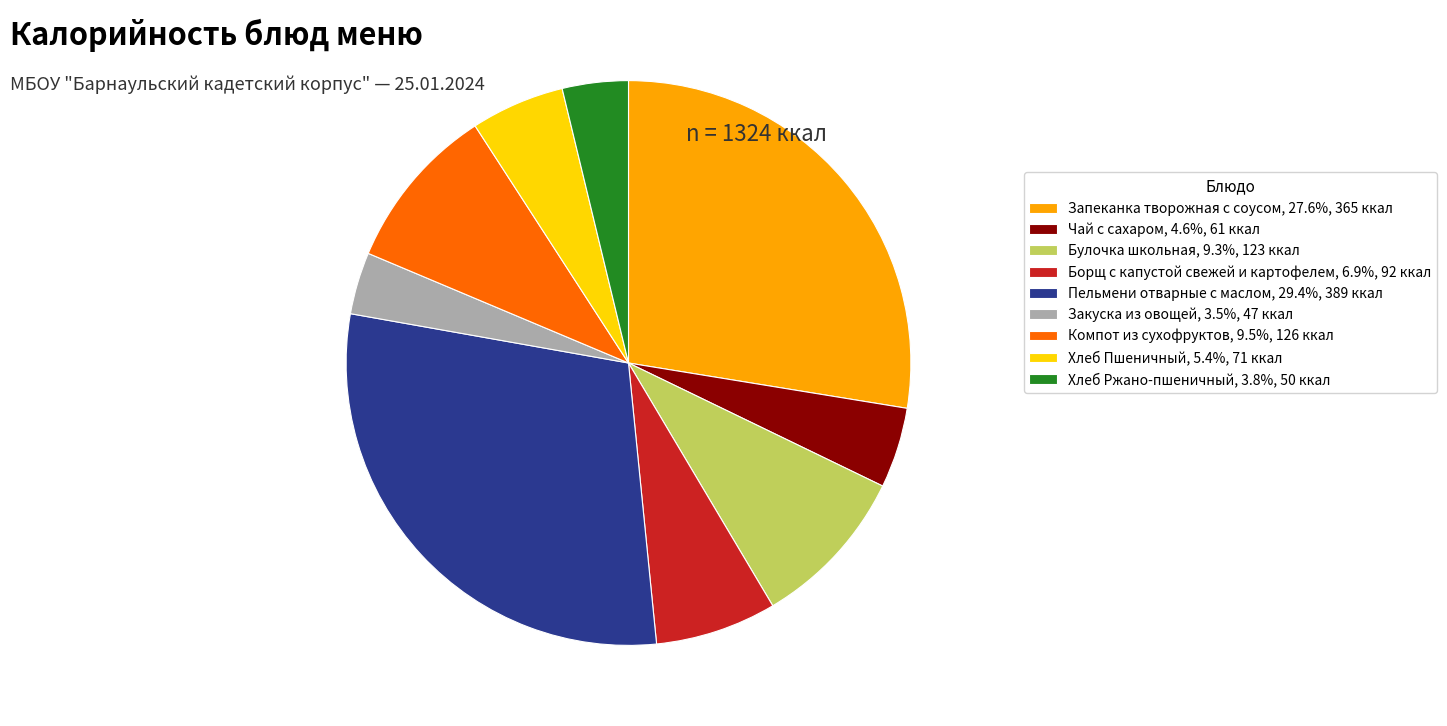

Which slice is the largest?

Пельмени отварные с маслом